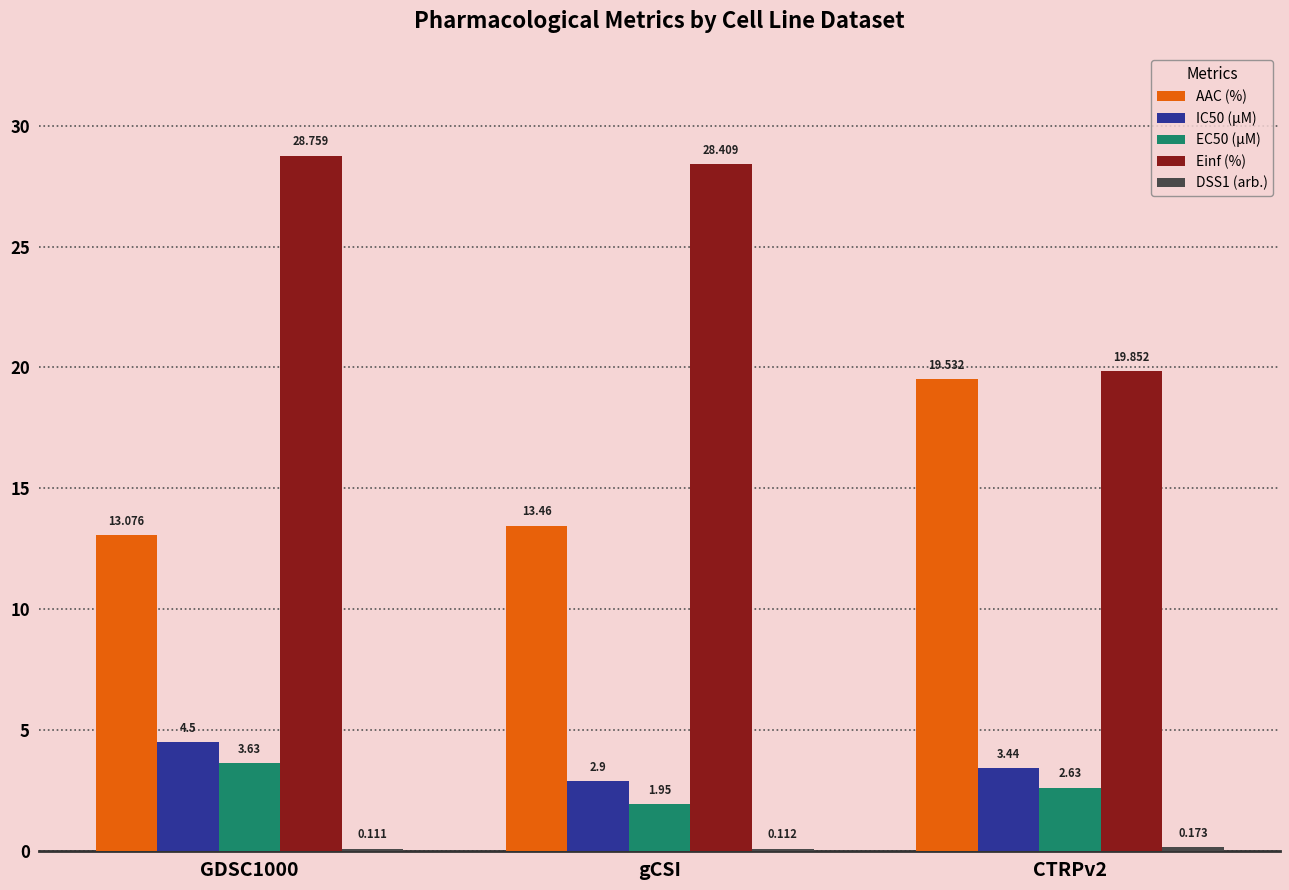

Which series has the largest total across all categories?

Einf (%)